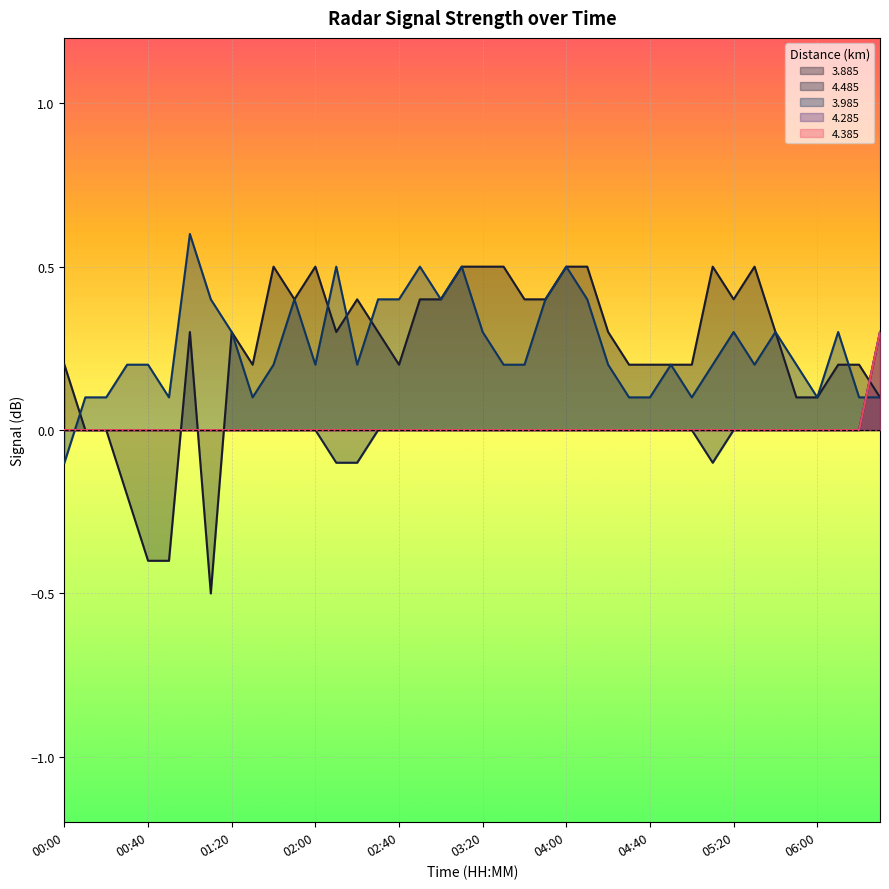

At which label is 3.885 closest to 0?

00:10